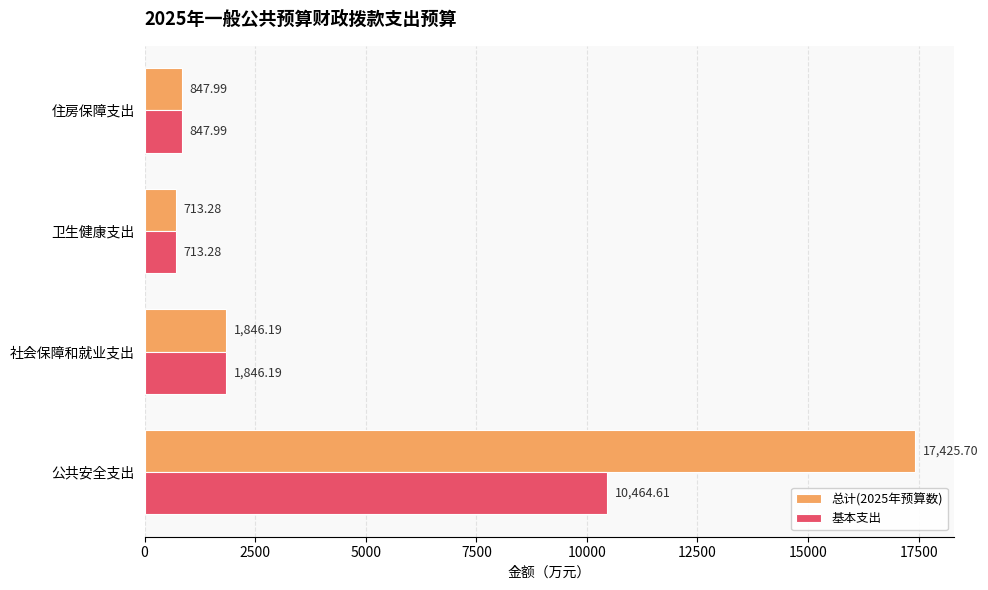

Which series has the largest total across all categories?

总计(2025年预算数)